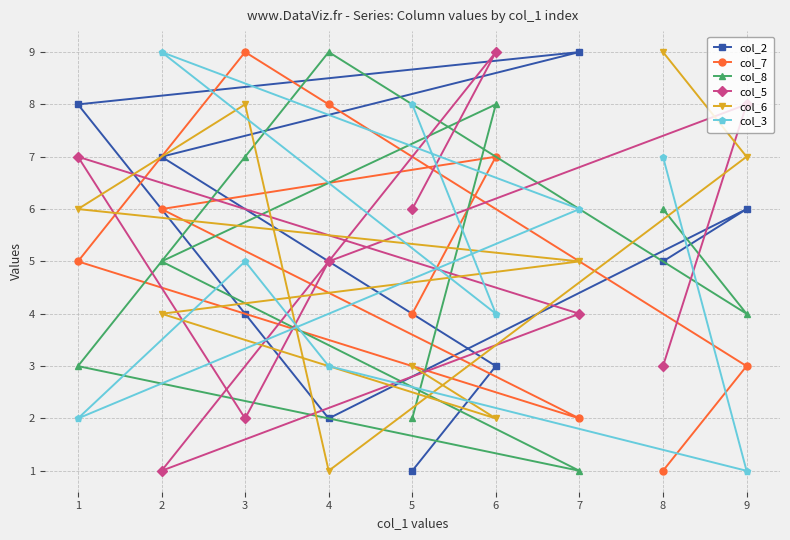

At which label is col_3 closest to 5?

3